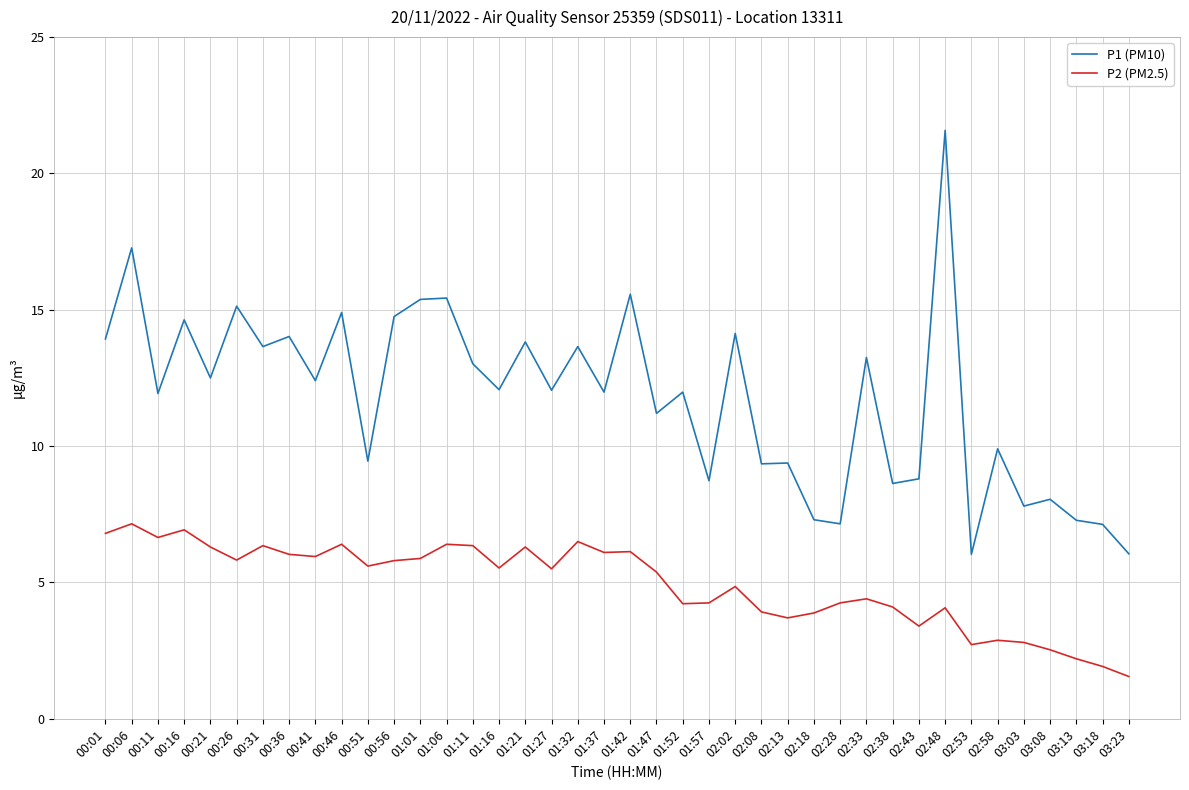

At which category does the chart reach its minimum across all series?

03:23